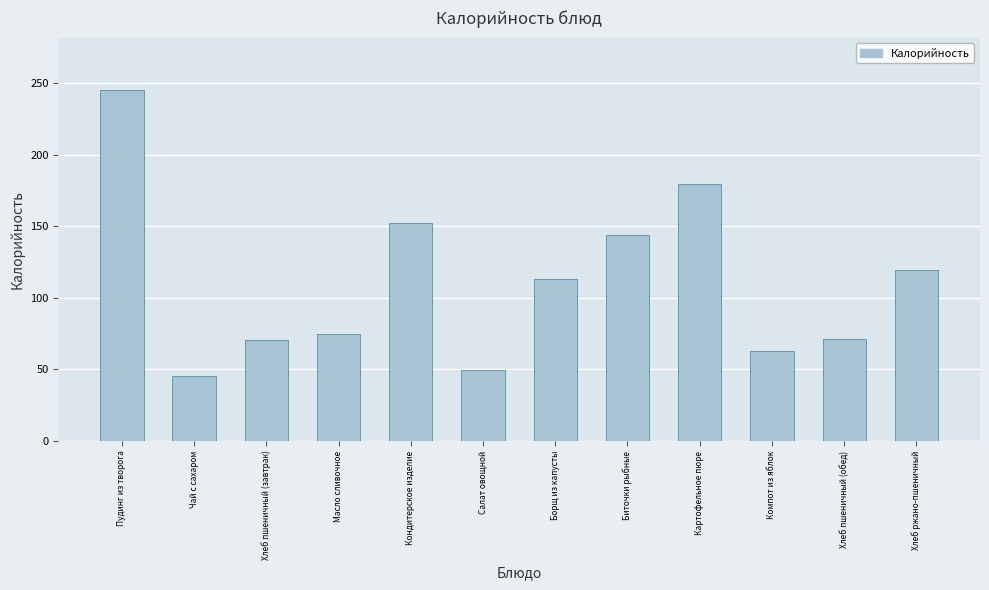

What is the greatest value displayed?

244.9